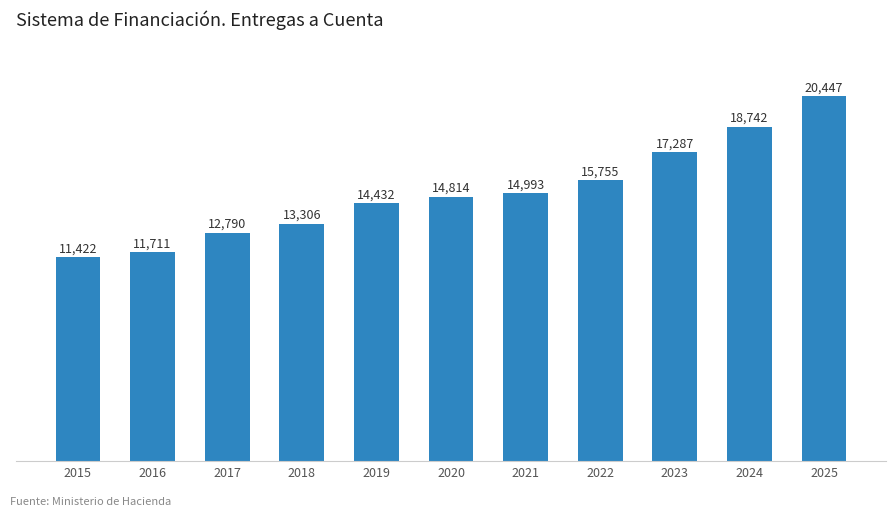

Is it true that the value at 2020 is 14813.6?

True